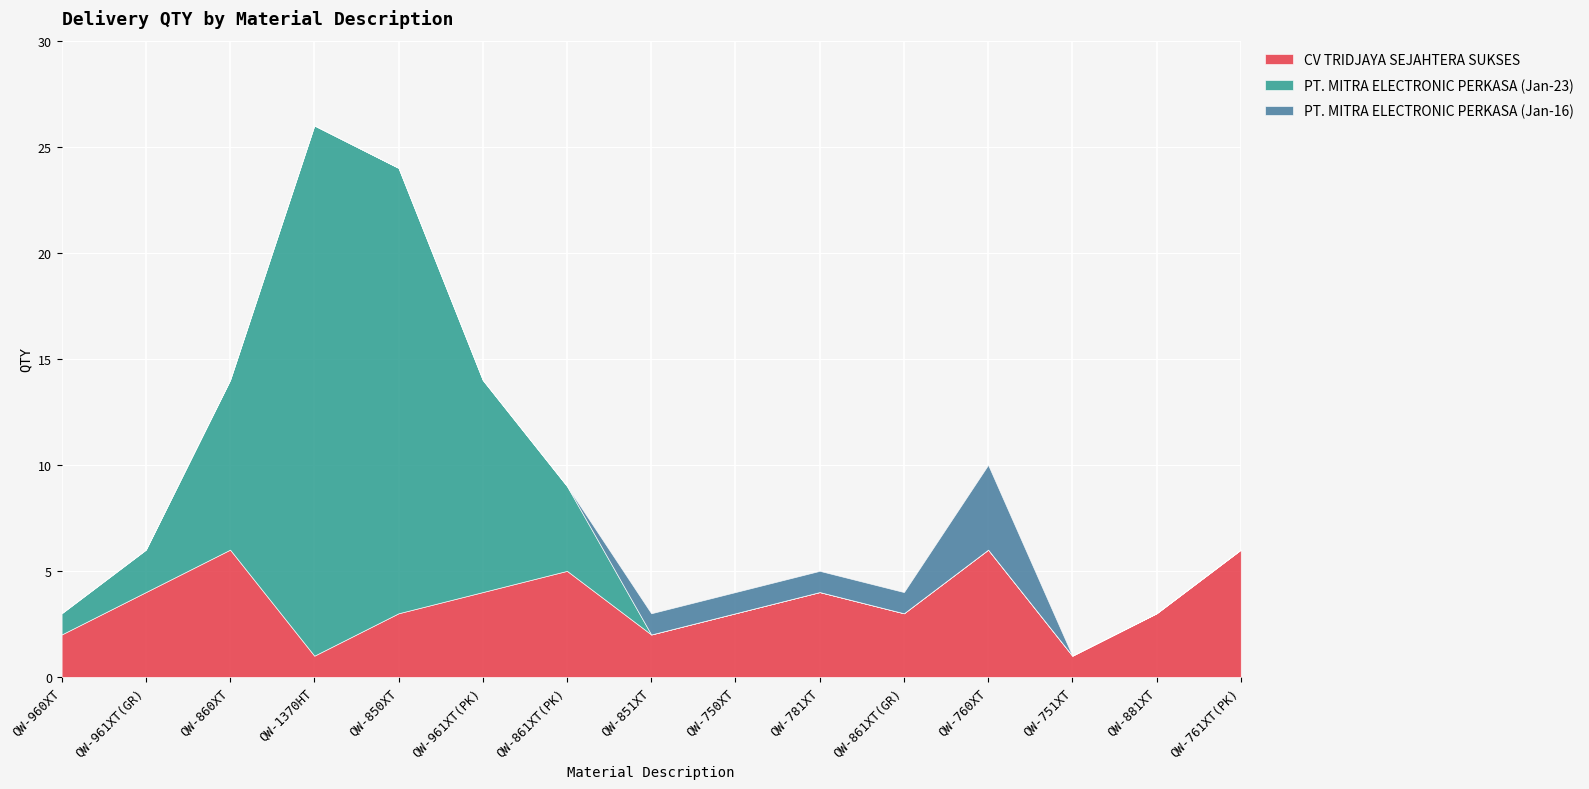

Reading left to right, list all the values displayed in this chart.

CV TRIDJAYA SEJAHTERA SUKSES: QW-960XT=2	QW-961XT(GR)=4	QW-860XT=6	QW-1370HT=1	QW-850XT=3	QW-961XT(PK)=4	QW-861XT(PK)=5	QW-851XT=2	QW-750XT=3	QW-781XT=4	QW-861XT(GR)=3	QW-760XT=6	QW-751XT=1	QW-881XT=3	QW-761XT(PK)=6
PT. MITRA ELECTRONIC PERKASA (Jan-23): QW-960XT=1	QW-961XT(GR)=2	QW-860XT=8	QW-1370HT=25	QW-850XT=21	QW-961XT(PK)=10	QW-861XT(PK)=4	QW-851XT=0	QW-750XT=0	QW-781XT=0	QW-861XT(GR)=0	QW-760XT=0	QW-751XT=0	QW-881XT=0	QW-761XT(PK)=0
PT. MITRA ELECTRONIC PERKASA (Jan-16): QW-960XT=0	QW-961XT(GR)=0	QW-860XT=0	QW-1370HT=0	QW-850XT=0	QW-961XT(PK)=0	QW-861XT(PK)=0	QW-851XT=1	QW-750XT=1	QW-781XT=1	QW-861XT(GR)=1	QW-760XT=4	QW-751XT=0	QW-881XT=0	QW-761XT(PK)=0